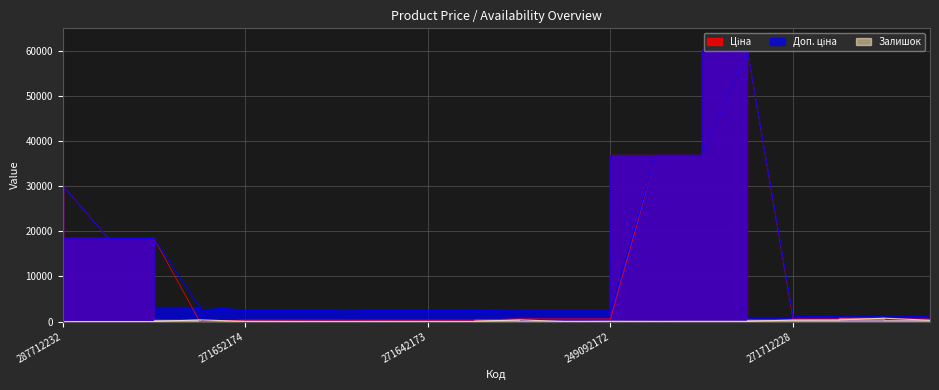

Count the number of categories in the chart.

20